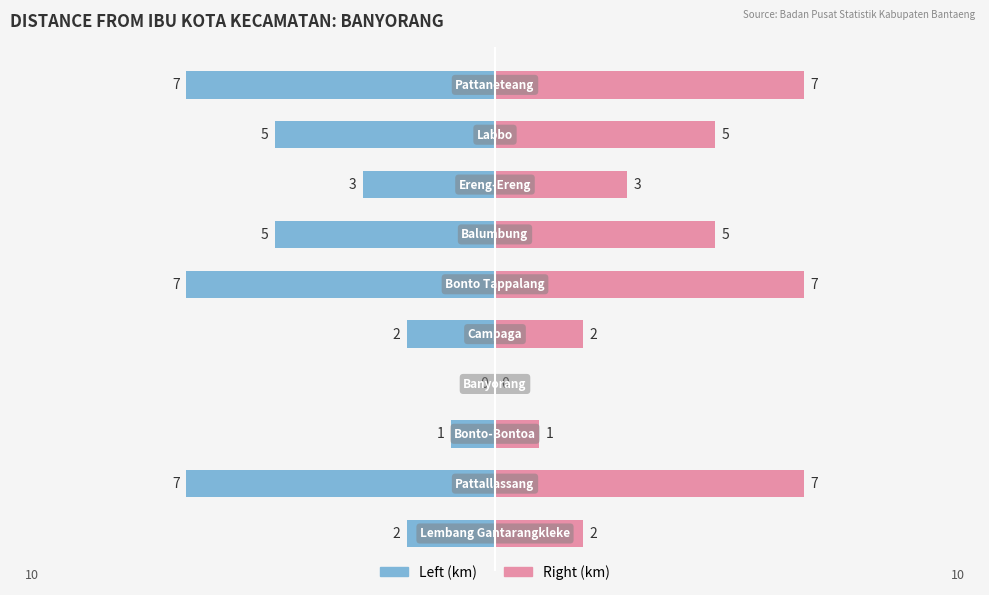

Is the value of Distance km (mirror) at 4 greater than the value of Distance (km) at 6?

Yes